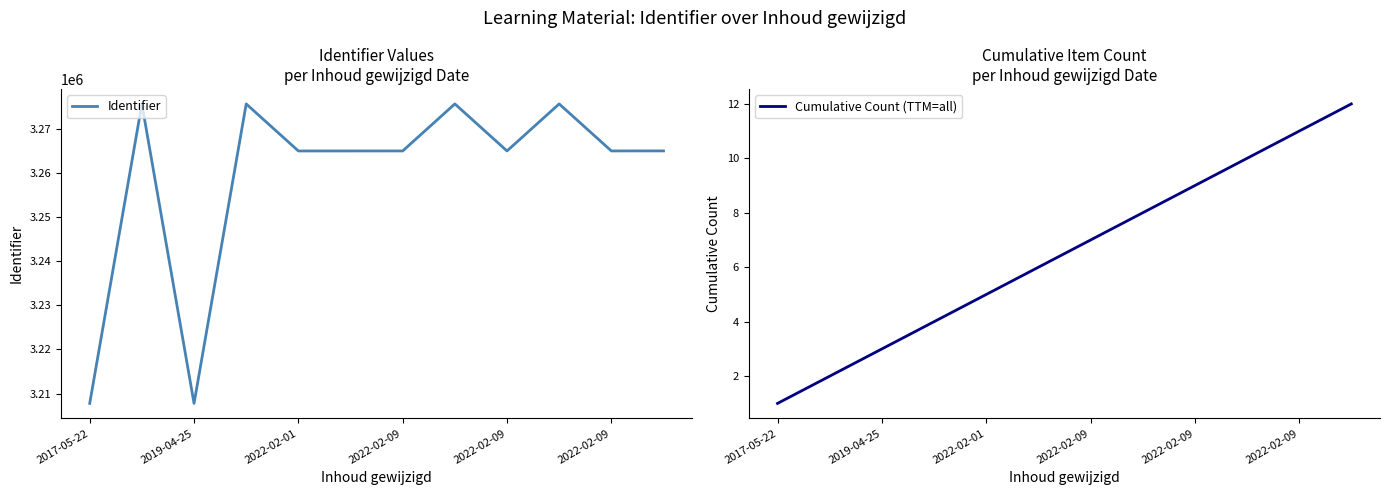

Is it true that Cumulative Count (TTM=all) equals 14 at 7?

False